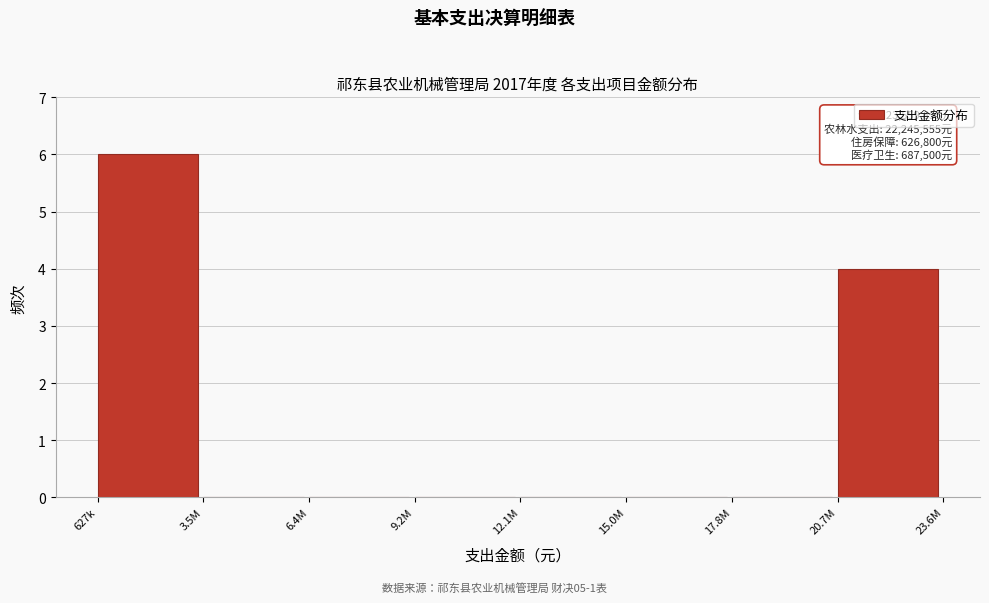

Reading left to right, what are all the values shown in this chart?

627k=6	3.5M=0	6.4M=0	9.2M=0	12.1M=0	15.0M=0	17.8M=0	20.7M=4